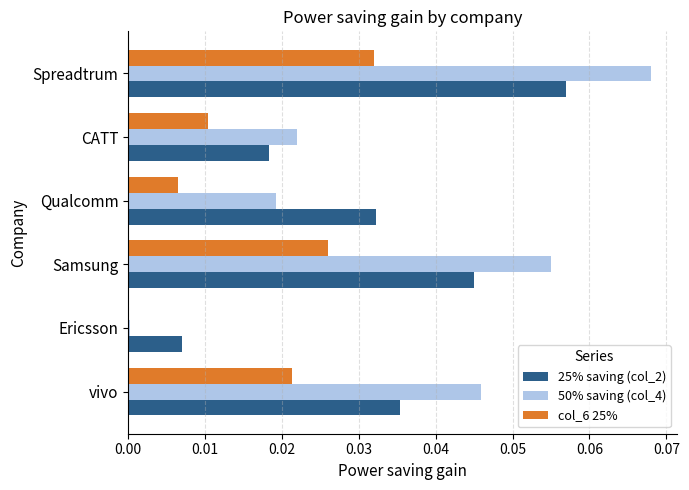

Is it true that 25% saving (col_2) equals 0.0 at Qualcomm?

True